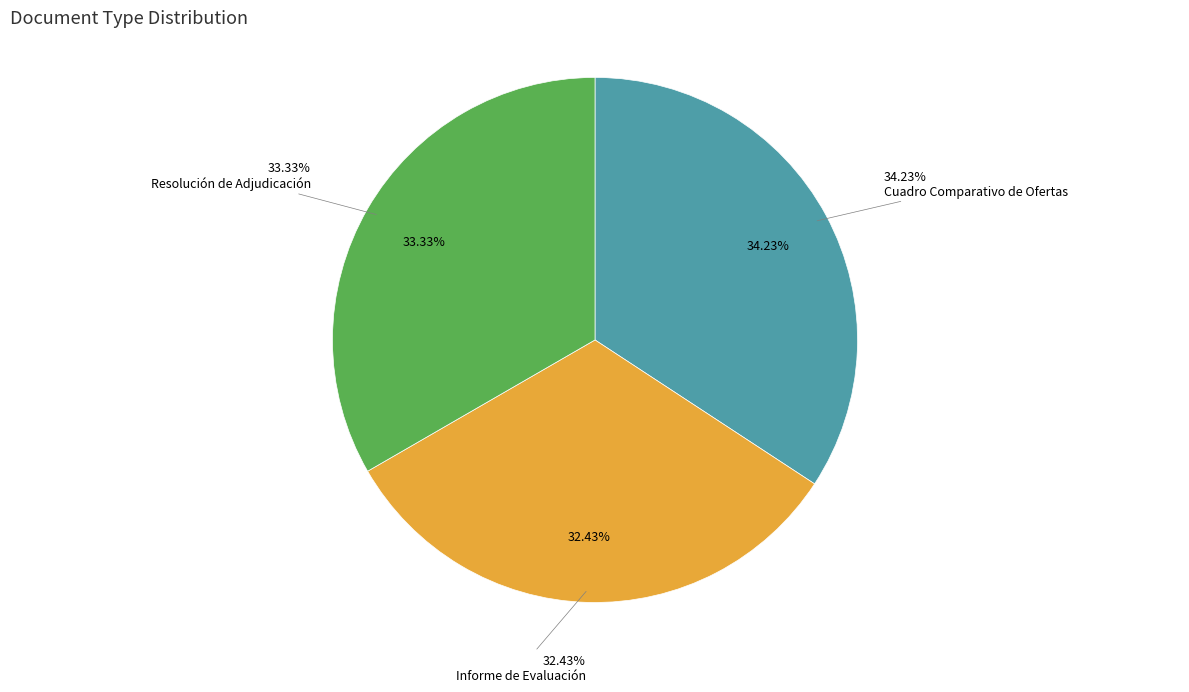

Rank the categories by value from lowest to highest.

Informe de Evaluación, Resolución de Adjudicación, Cuadro Comparativo de Ofertas